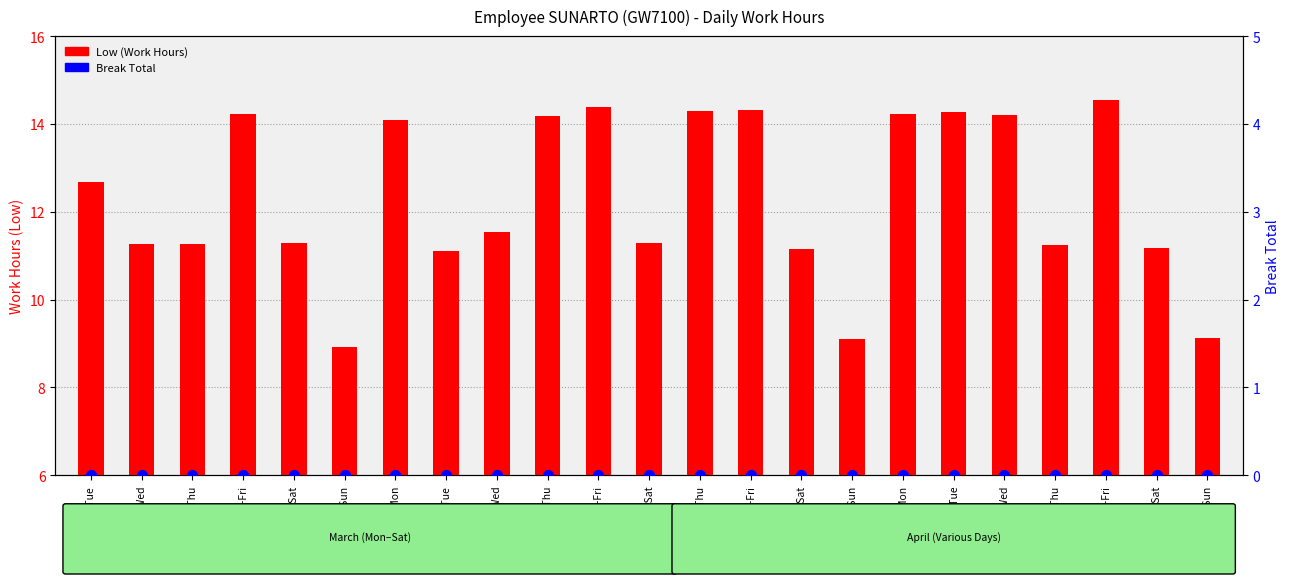

Which series has the widest spread of Y values?

Low (Work Hours)